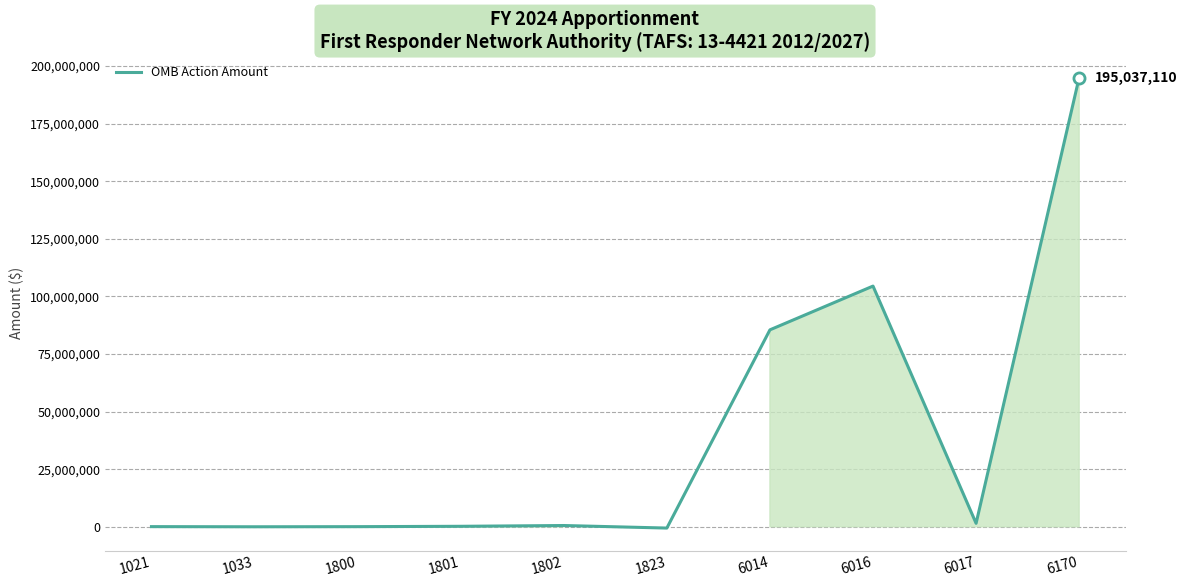

What is the maximum value shown in the chart?

195037110